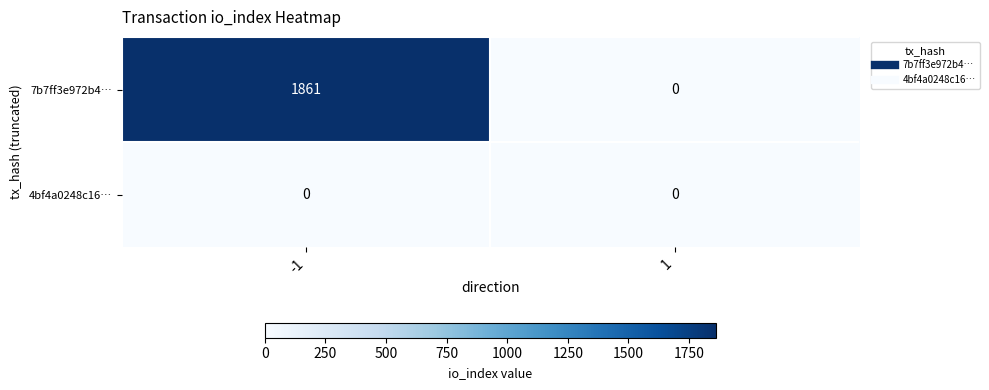

Which series has the largest total across all categories?

7b7ff3e972b4…